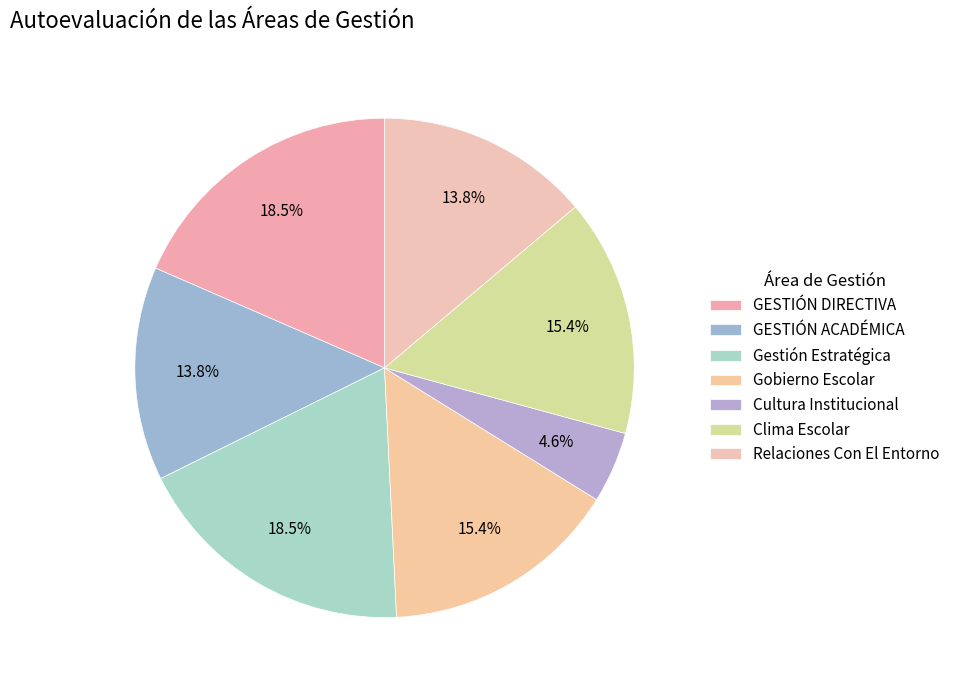

How many segments does this pie chart have?

7